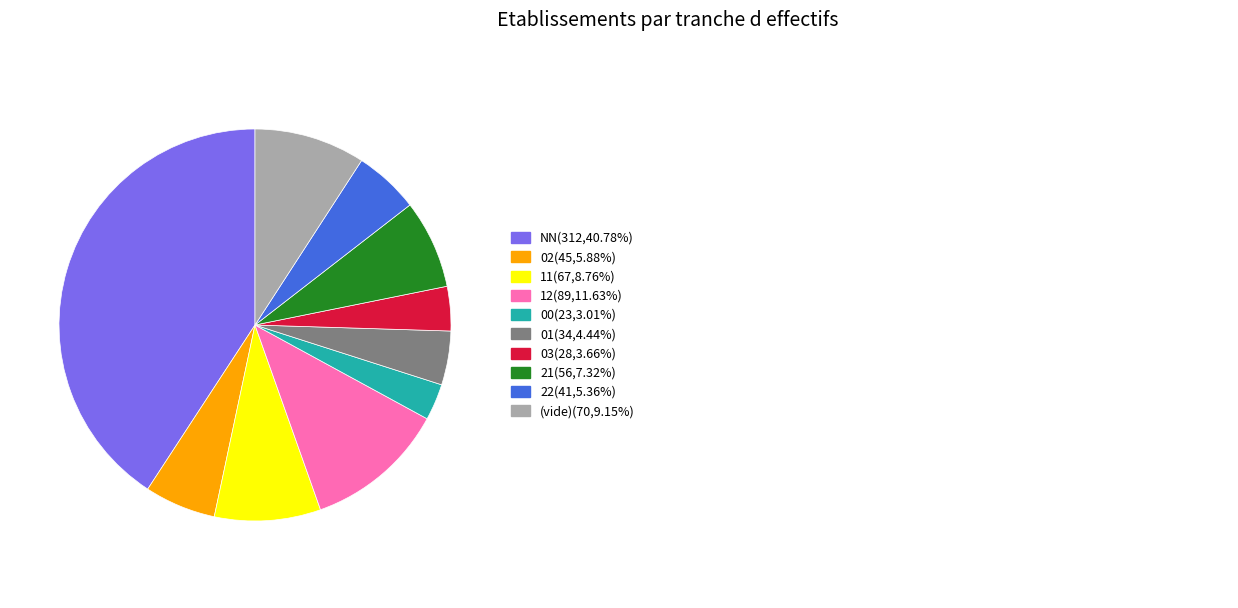

Does any single category account for the majority?

No